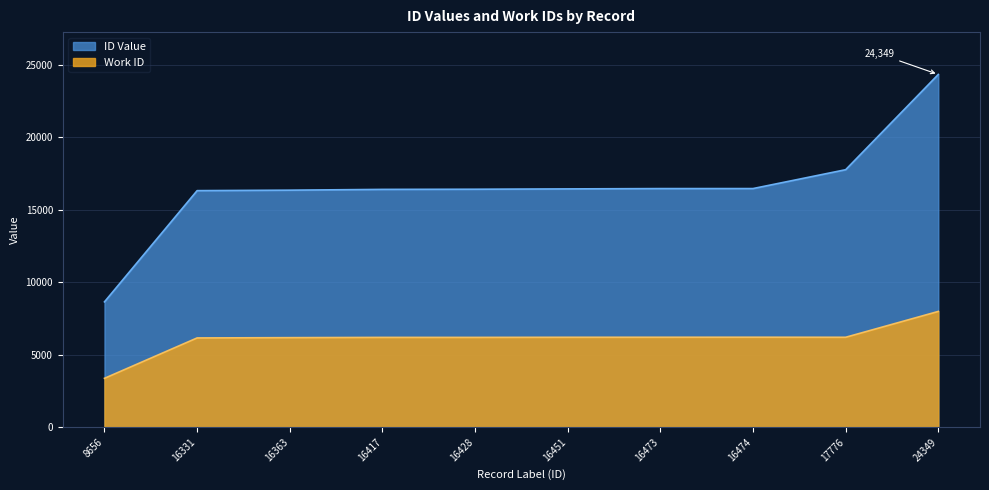

How many lines are shown in the chart?

2